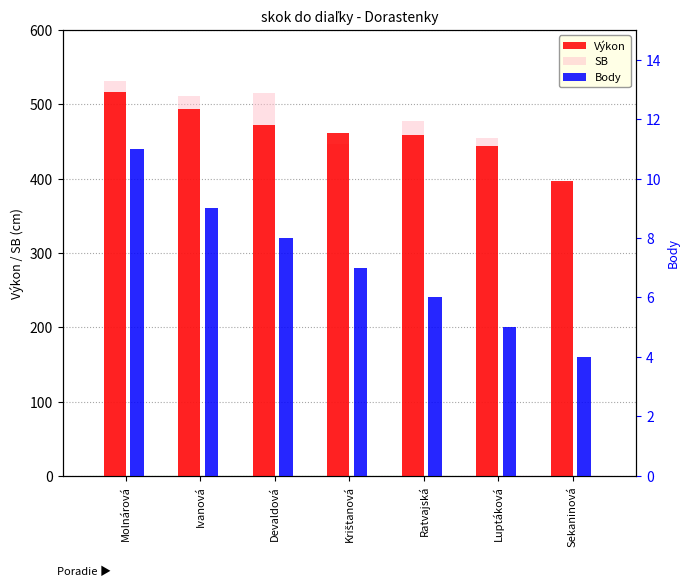

How many groups of bars are there?

7